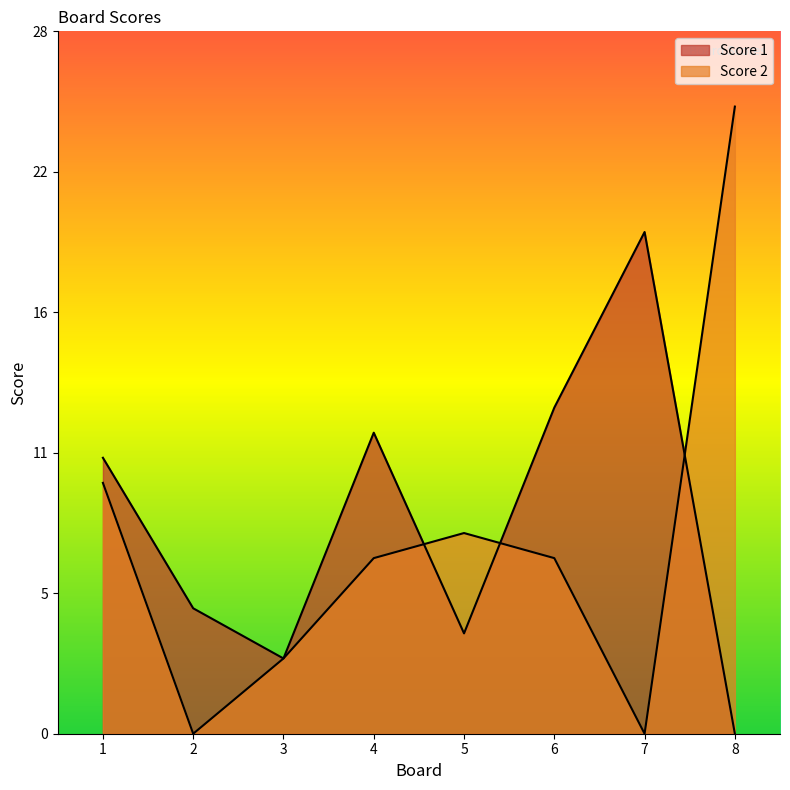

At which label is Score 2 closest to 12?

1